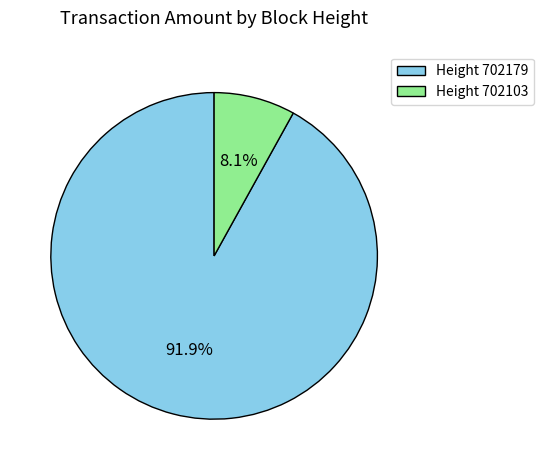

What percentage is NOT represented by Height 702179?

8.1%